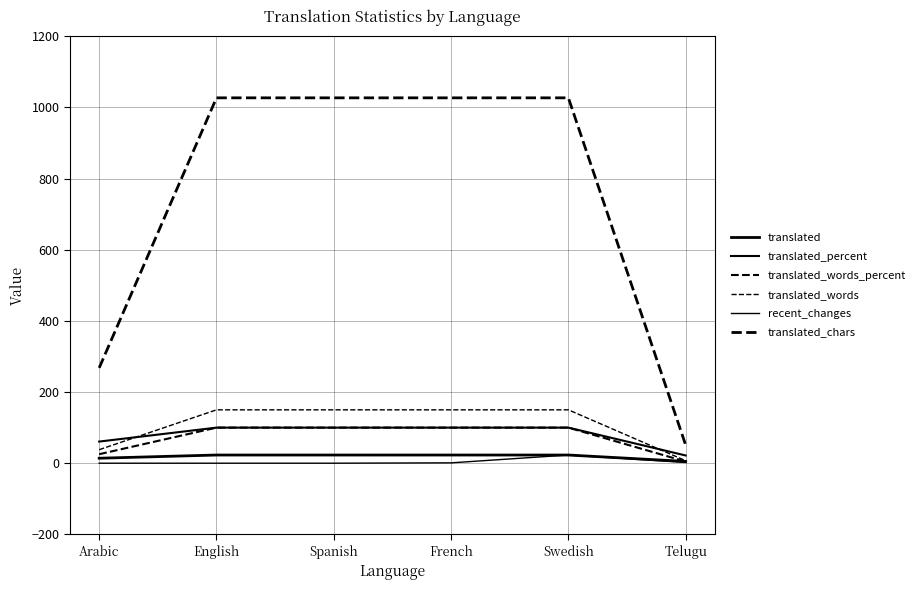

Rank the series by their maximum value, from highest to lowest.

translated_chars, translated_words, translated_percent, translated_words_percent, translated, recent_changes